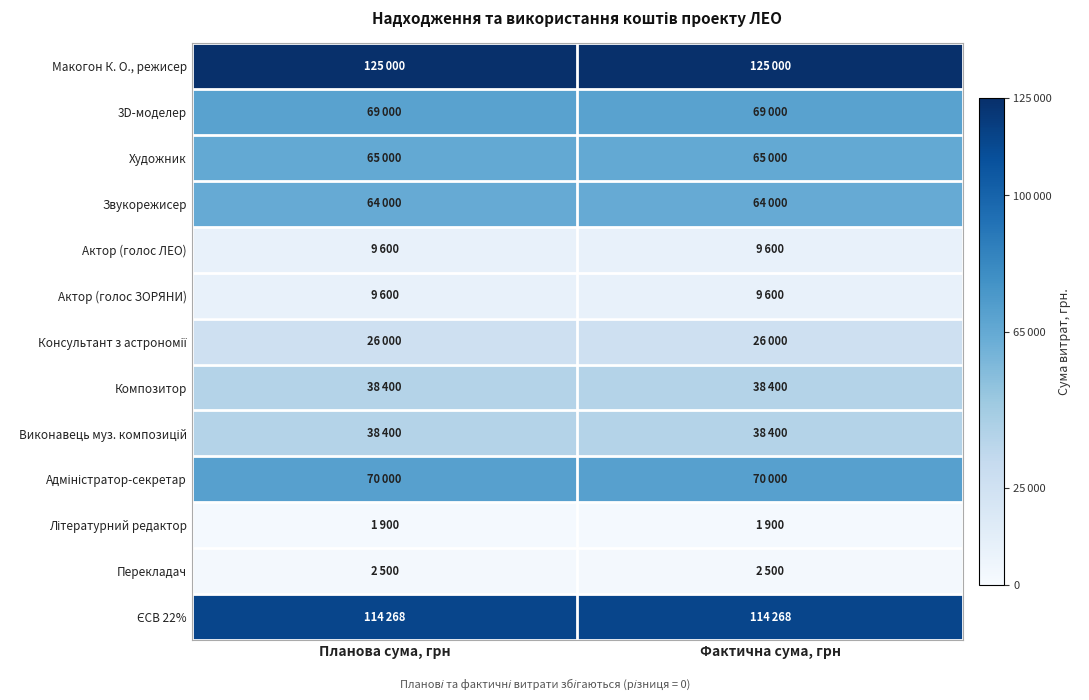

Which series has the largest total across all categories?

Макогон К. О., режисер